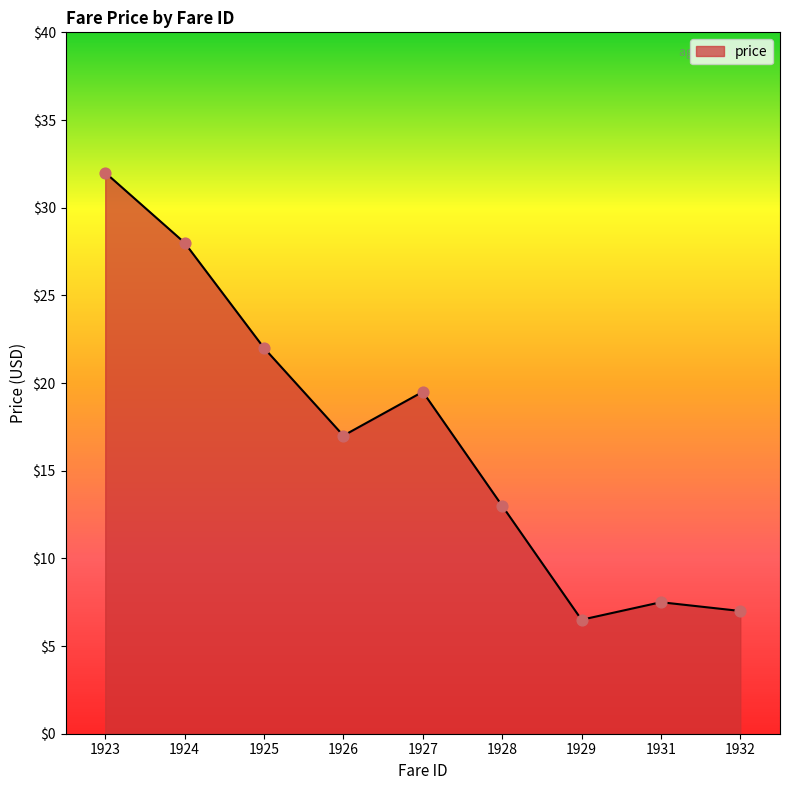

What is the change in value from 1923 to 1929?

-25.5